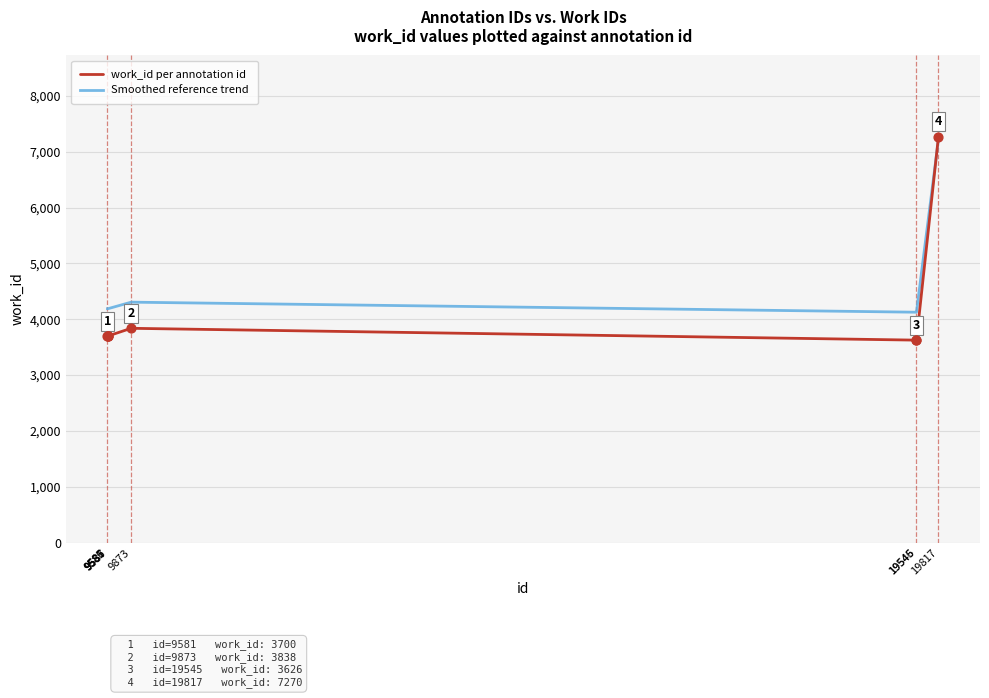

Which series has the largest total across all categories?

Smoothed reference trend